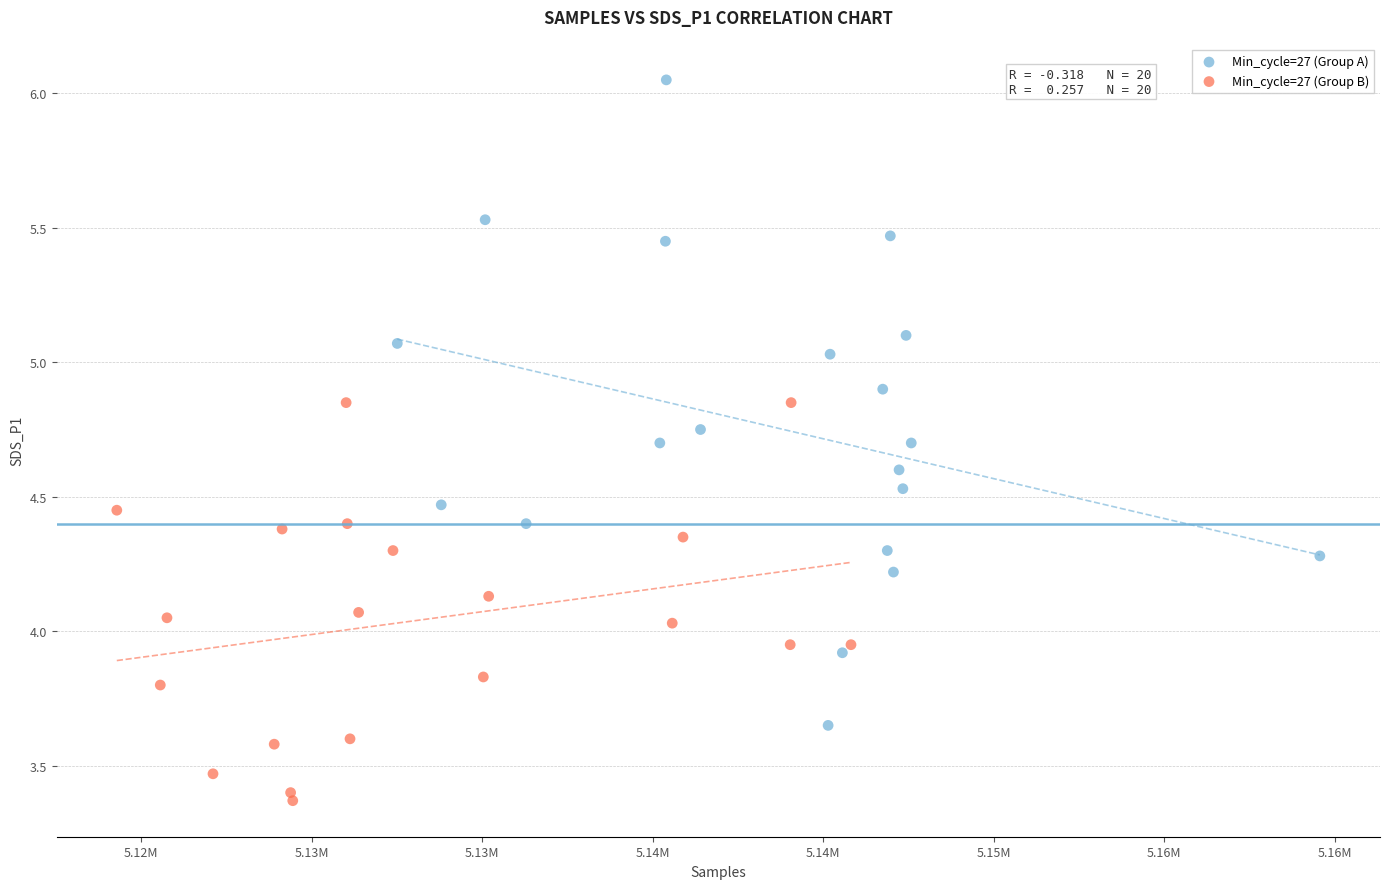

Which series reaches the maximum Y coordinate?

Min_cycle=27 (Group A)